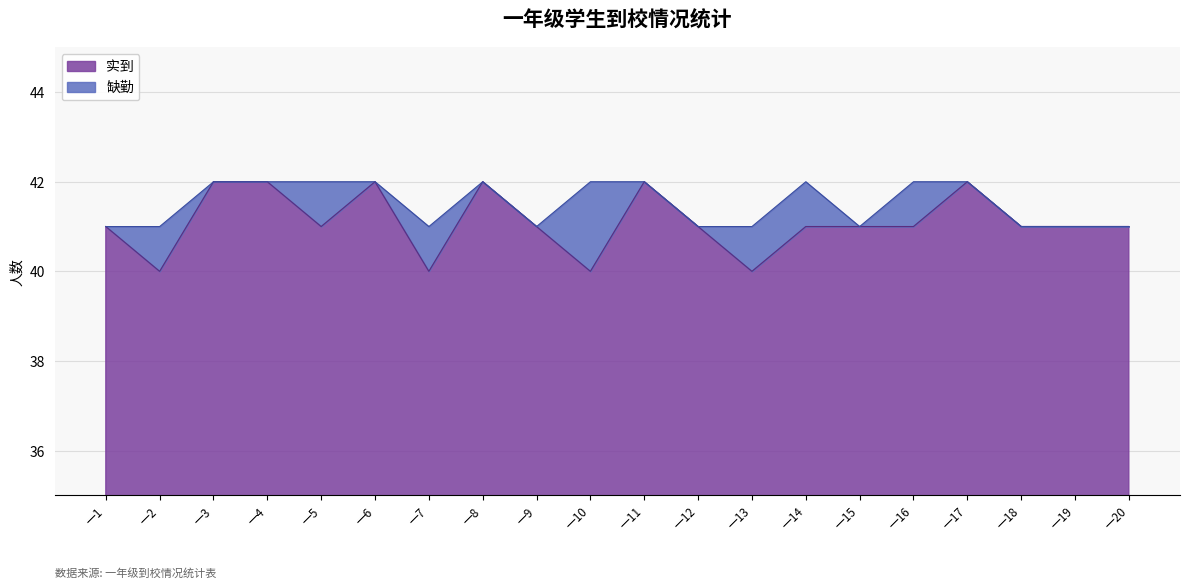

True or false: 实到 and 应到 intersect in this chart.

False